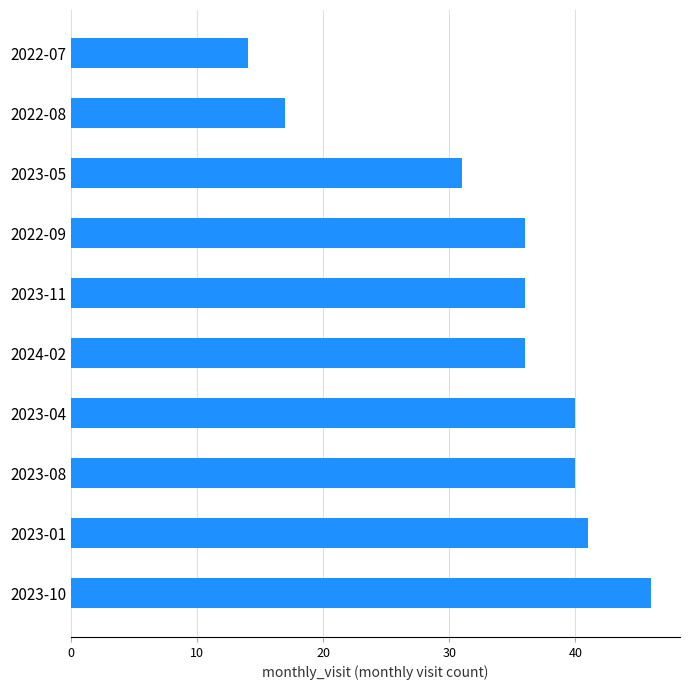

What is the average value?

34